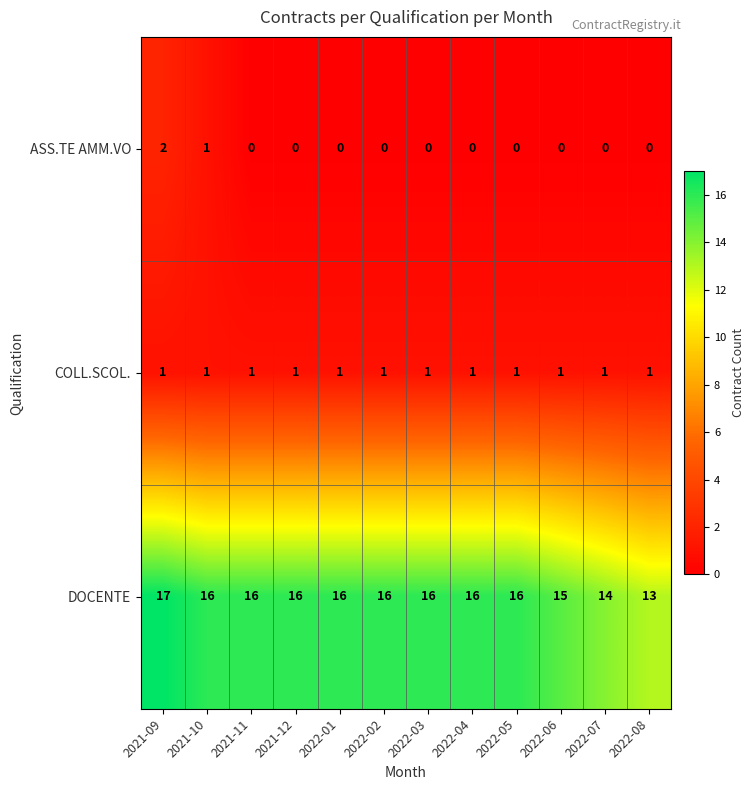

Which series has the widest spread of values?

DOCENTE